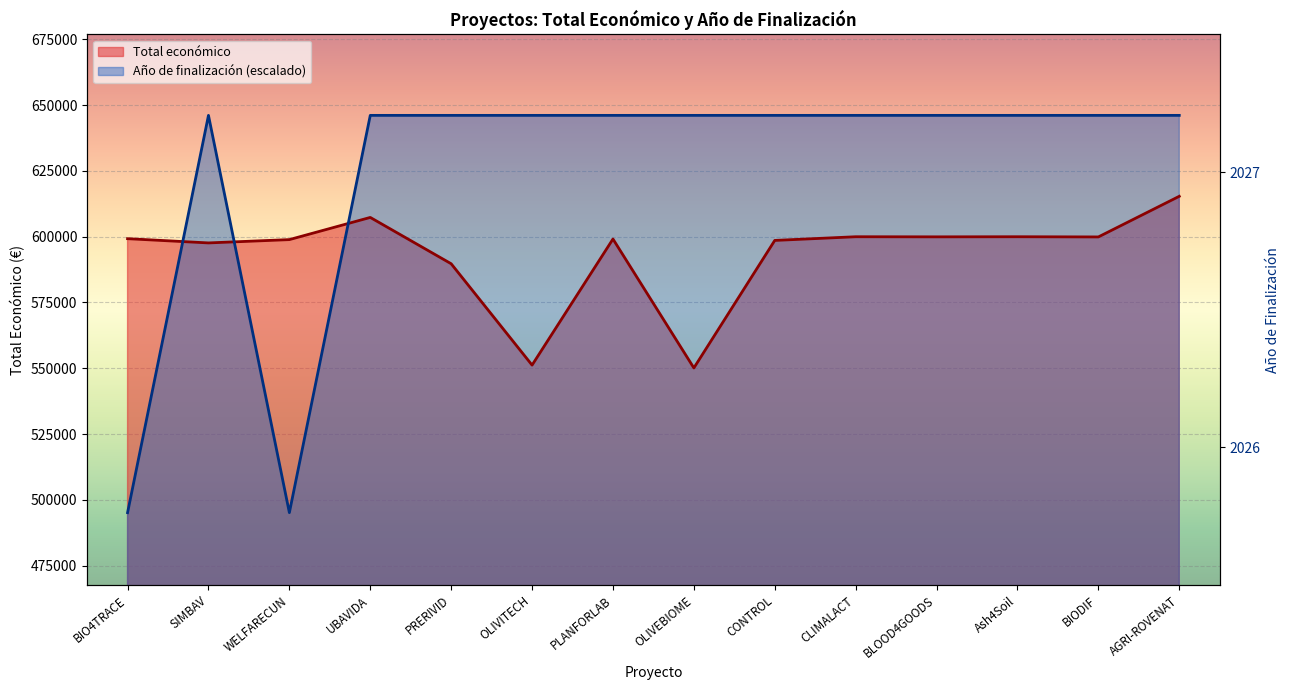

At which category does Total económico reach its first local peak?

UBAVIDA